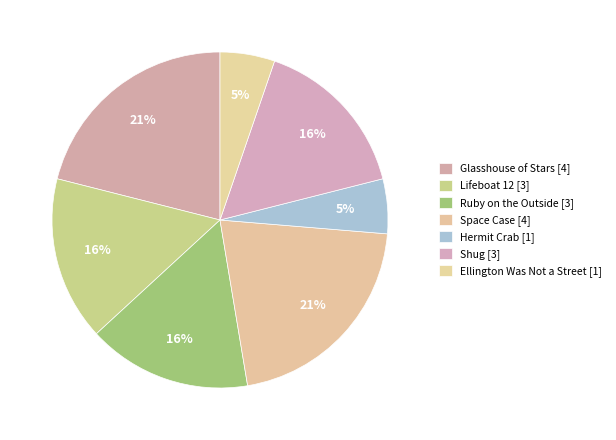

How many slices are in this pie chart?

7